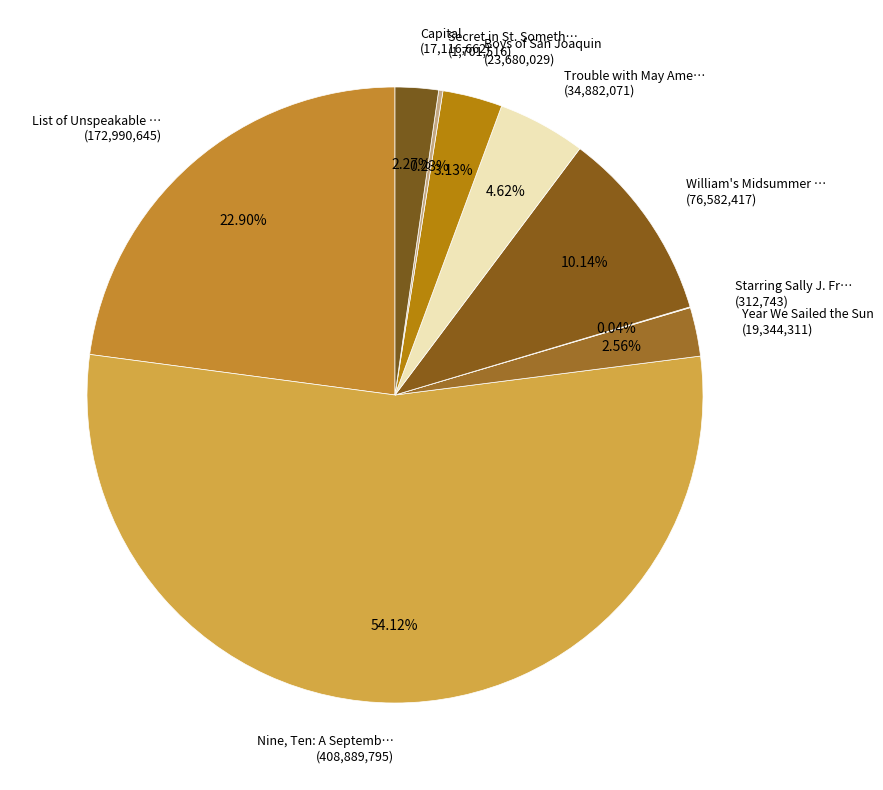

How many segments does this pie chart have?

9